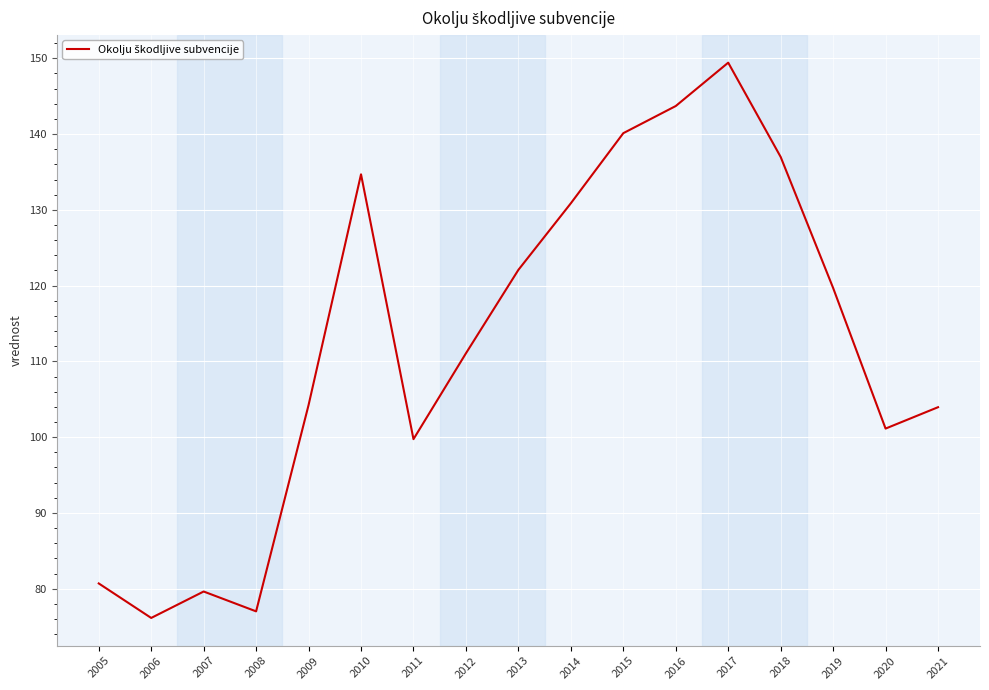

What is the smallest value displayed?

76.1